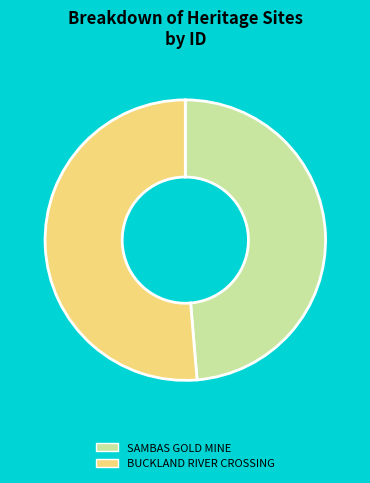

Count the number of slices in the pie.

2